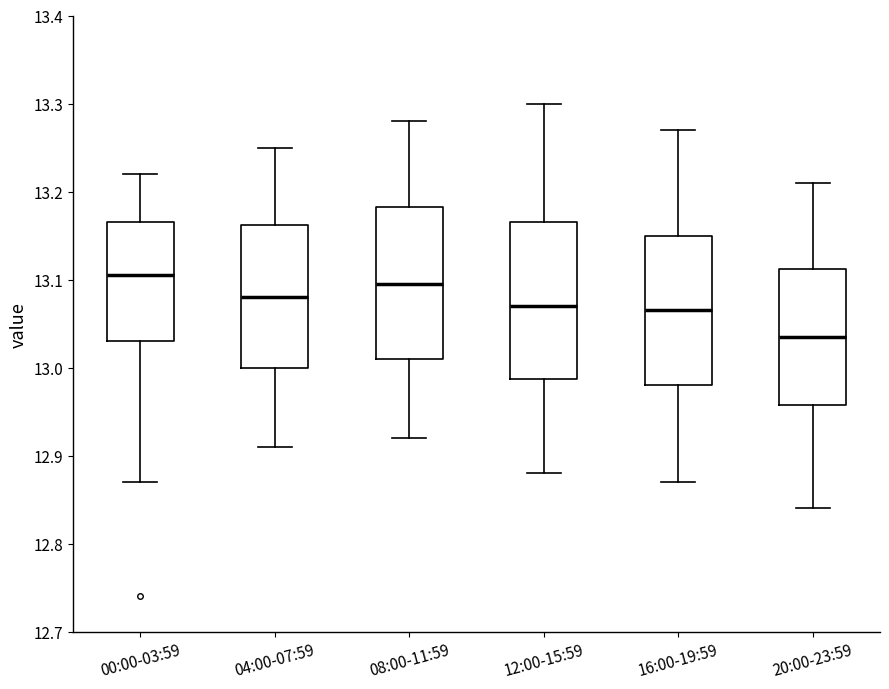

Where does the lower whisker of the box for 12:00-15:59 end on the y-axis? The values are not printed on the chart, so give them approximately, as read against the axis.

12.88